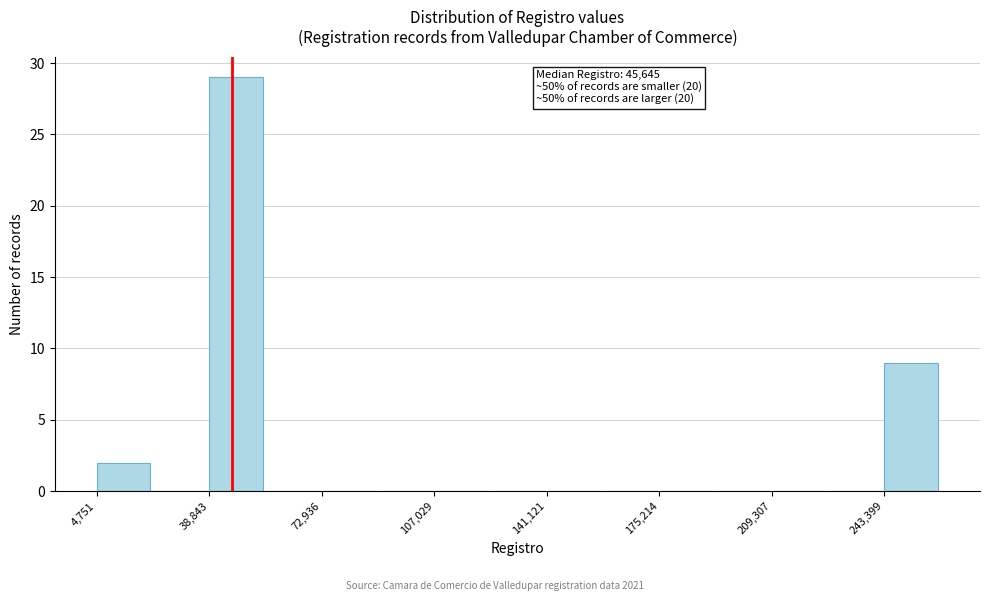

Read against the x-axis, roughly where is the centre of the tallest bar?

45000